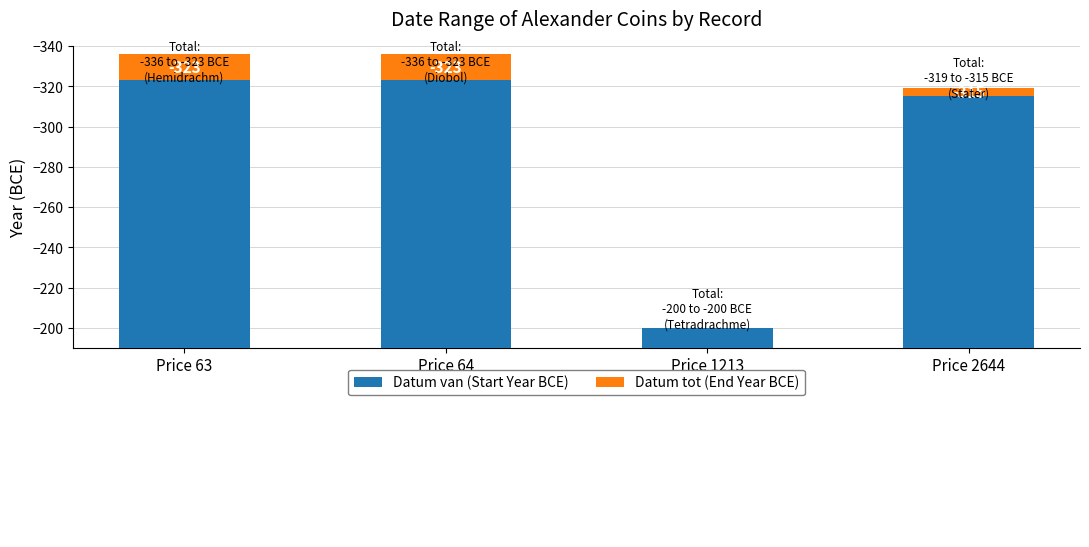

At which category does the chart reach its minimum across all series?

Price 63